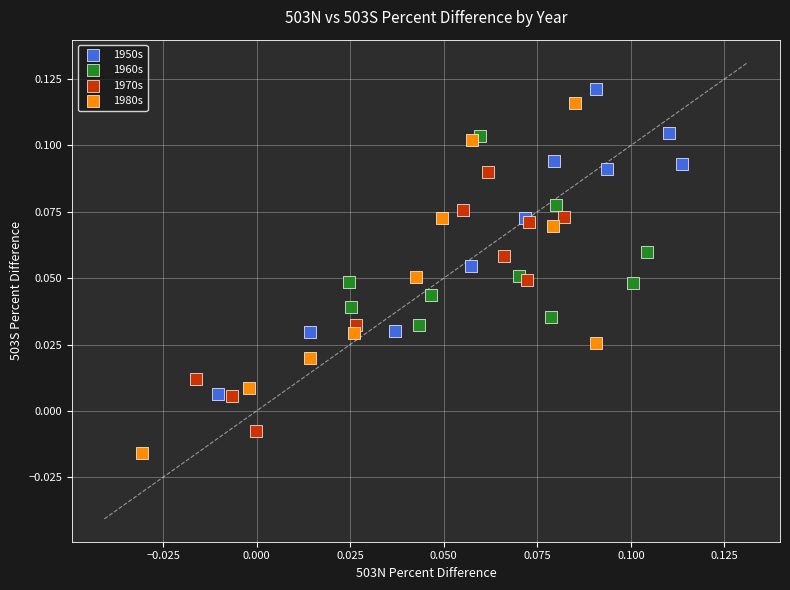

Which series contains the lowest Y value?

1980s